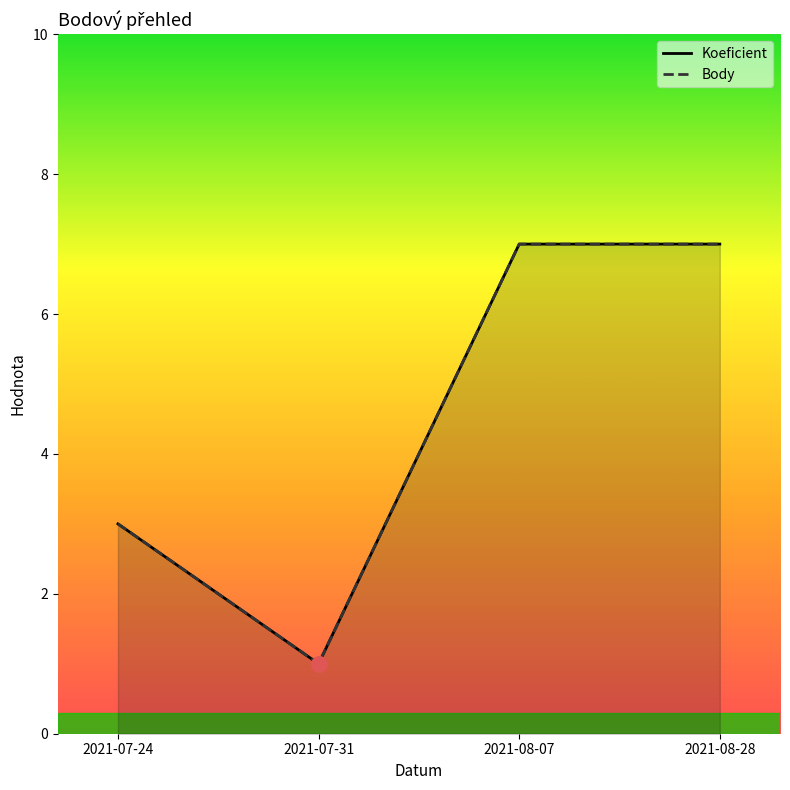

Which series contains the highest Y value?

Koeficient